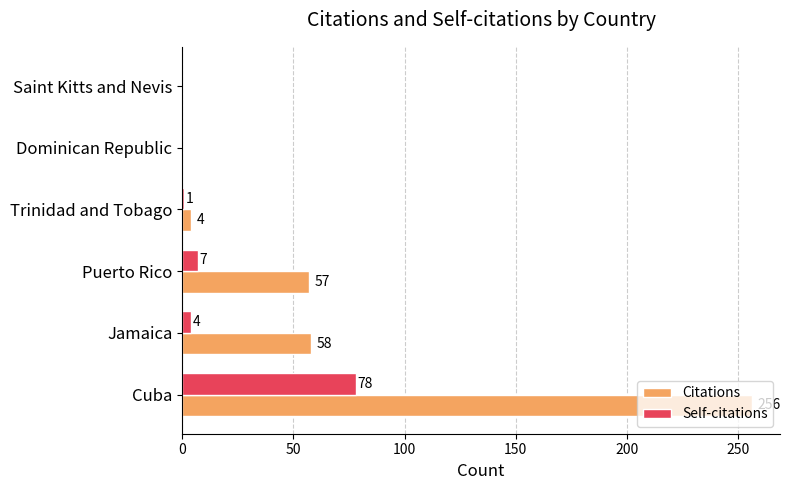

What is the sum of the Self-citations values at Trinidad and Tobago and Jamaica?

5